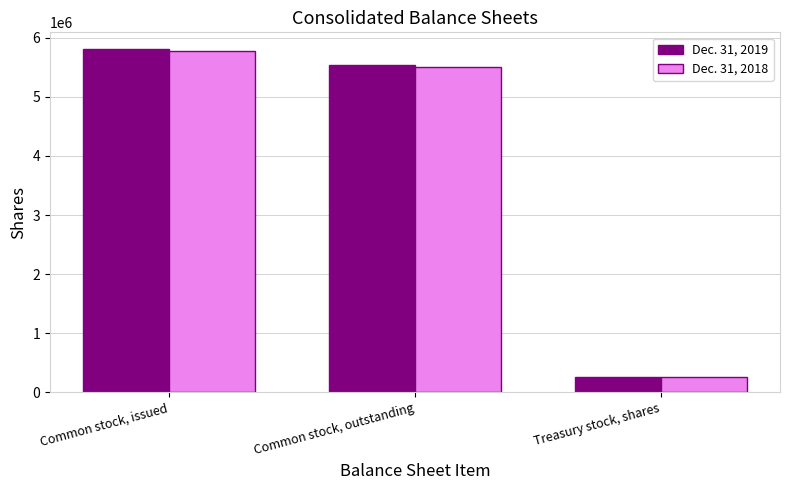

What position from the right is Common stock, outstanding?

2